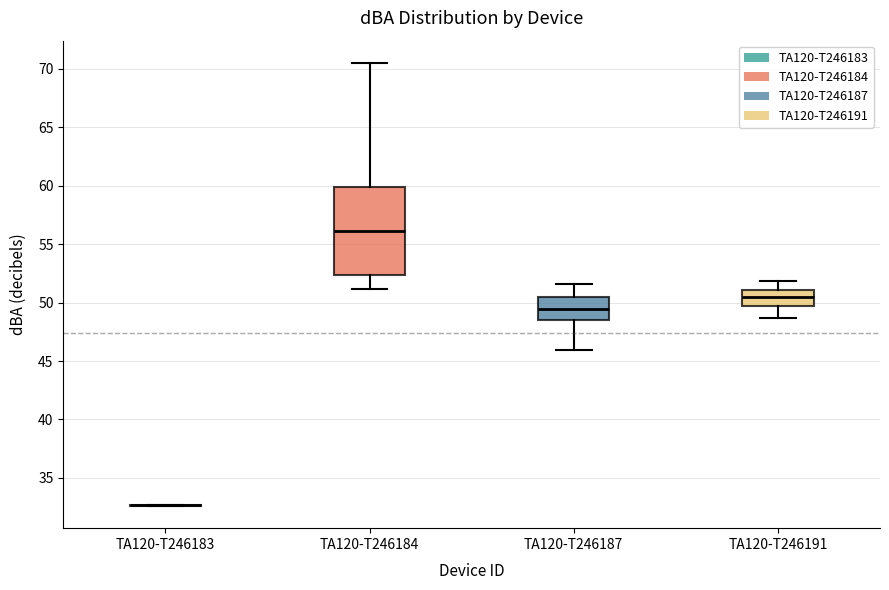

Which box is the tallest, from its lower edge to its upper edge?

TA120-T246184